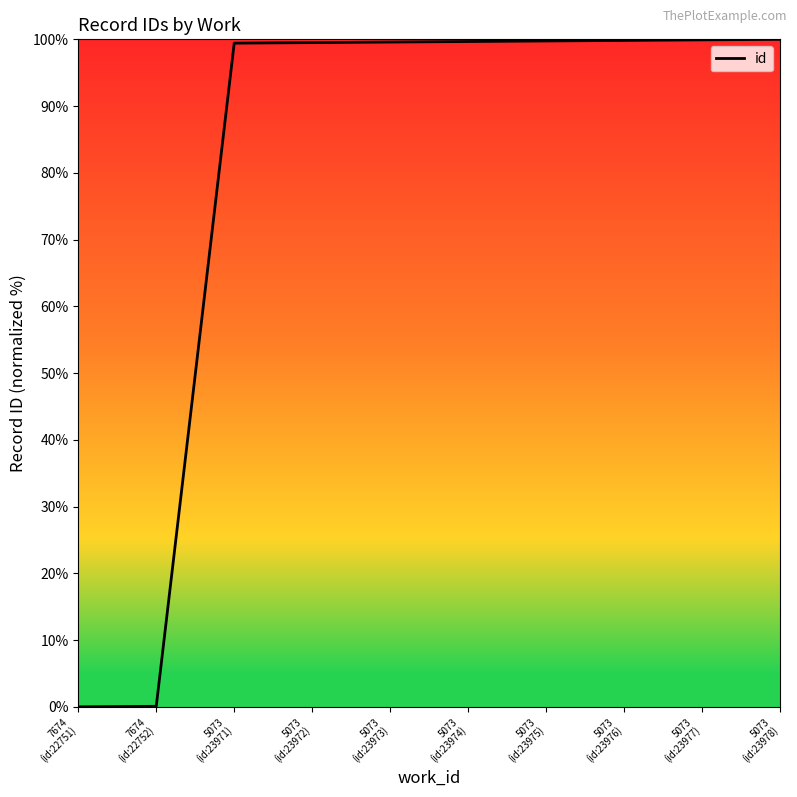

What is the average value?

79.8